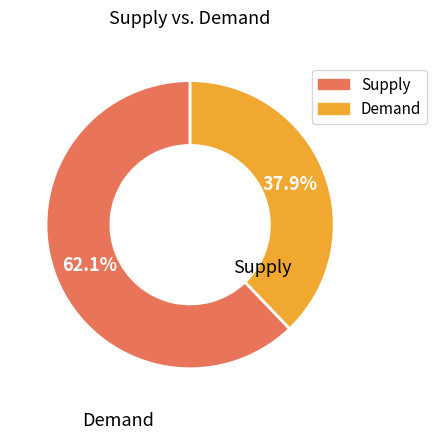

Does any single category account for the majority?

Yes